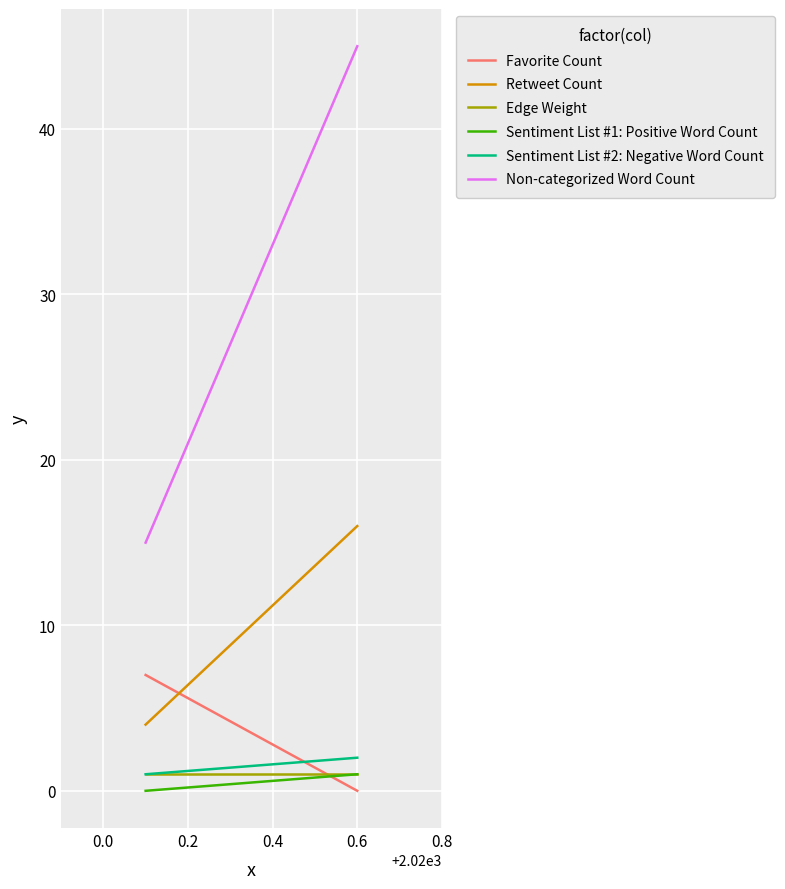

What are all the series names shown in the legend?

Favorite Count, Retweet Count, Edge Weight, Sentiment List #1: Positive Word Count, Sentiment List #2: Negative Word Count, Non-categorized Word Count